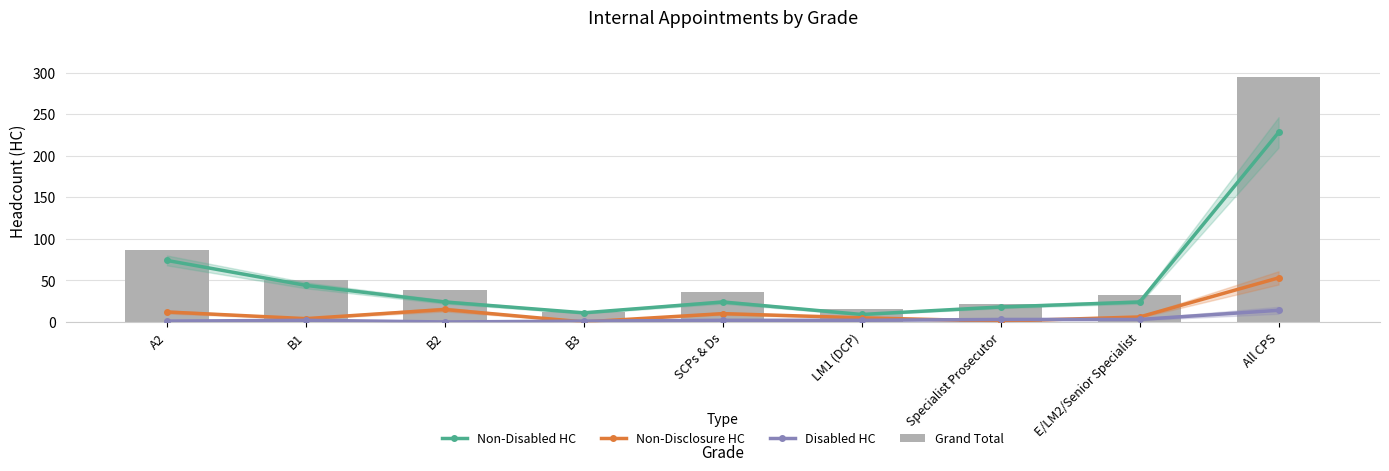

How many data points does each series have?

9